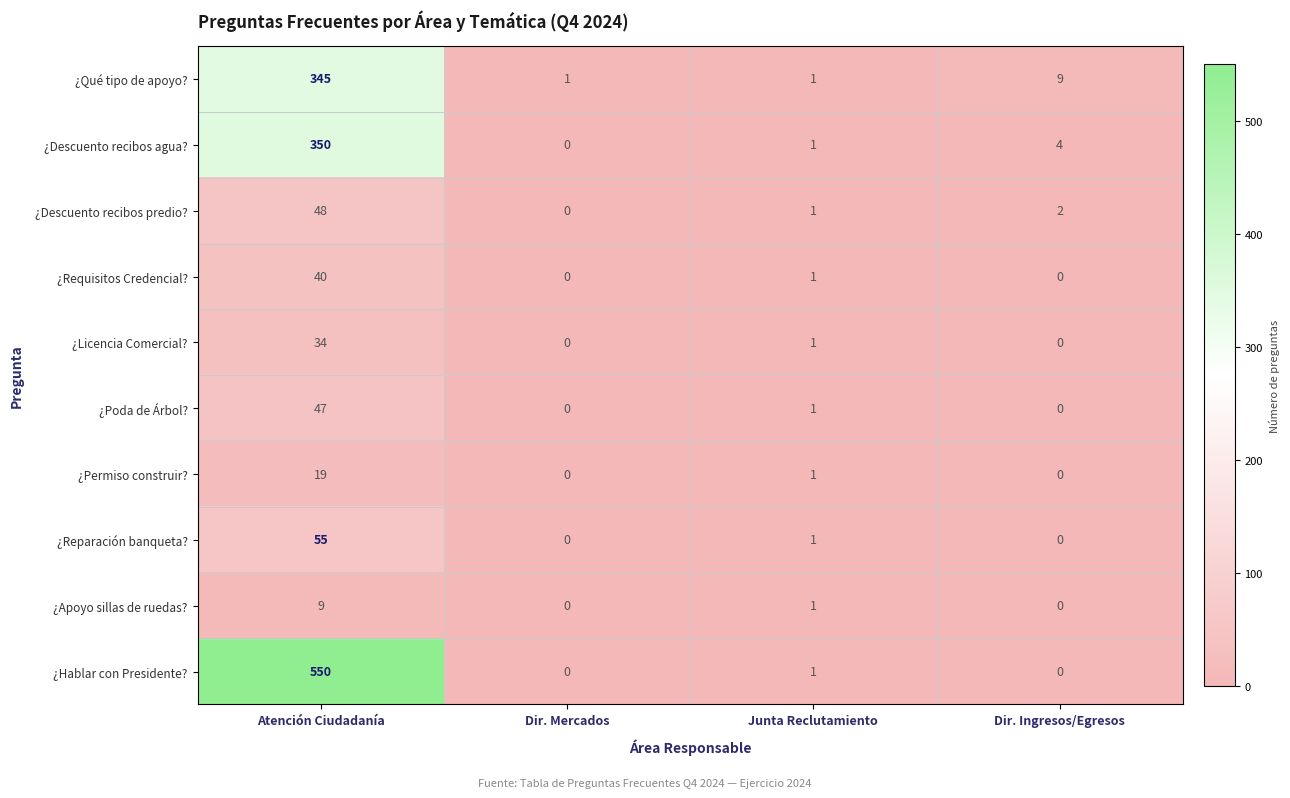

What is the difference between the maximum and minimum values in the ¿Poda de Árbol? series?

47